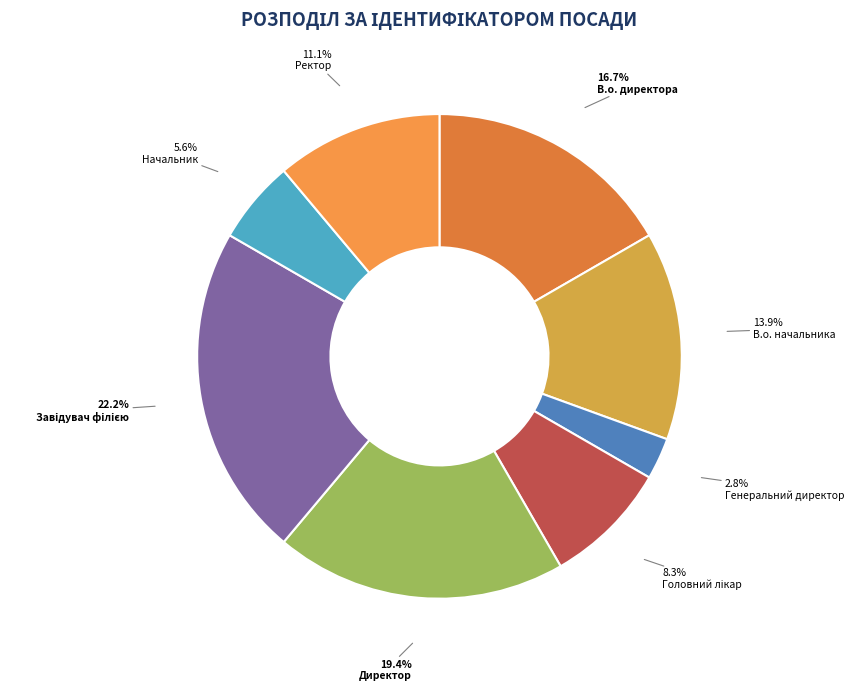

To the nearest percent, what is the difference between the Ректор and В.о. директора slice percentages?

6%